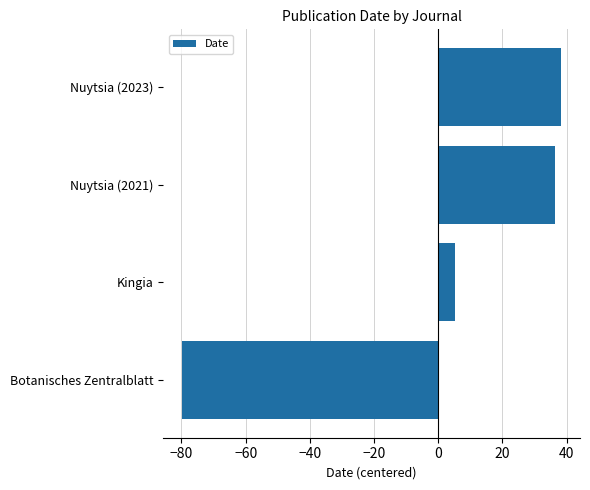

Where is the data nearest to the value -20?

Kingia